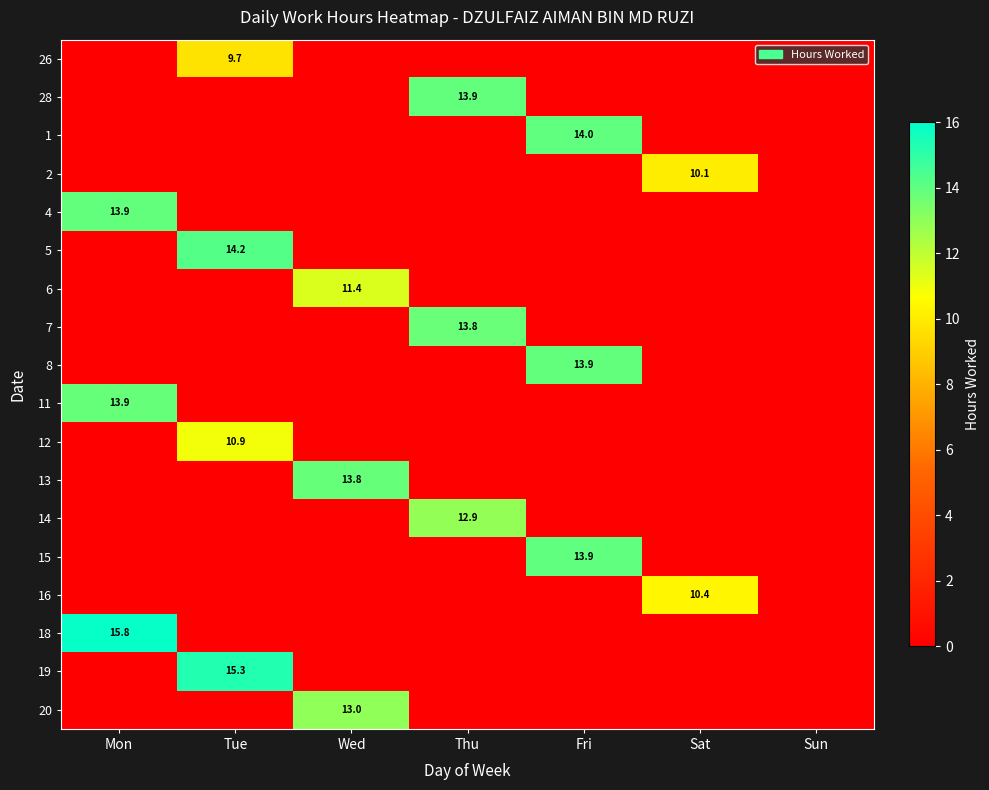

What is the maximum value for 13?

13.8